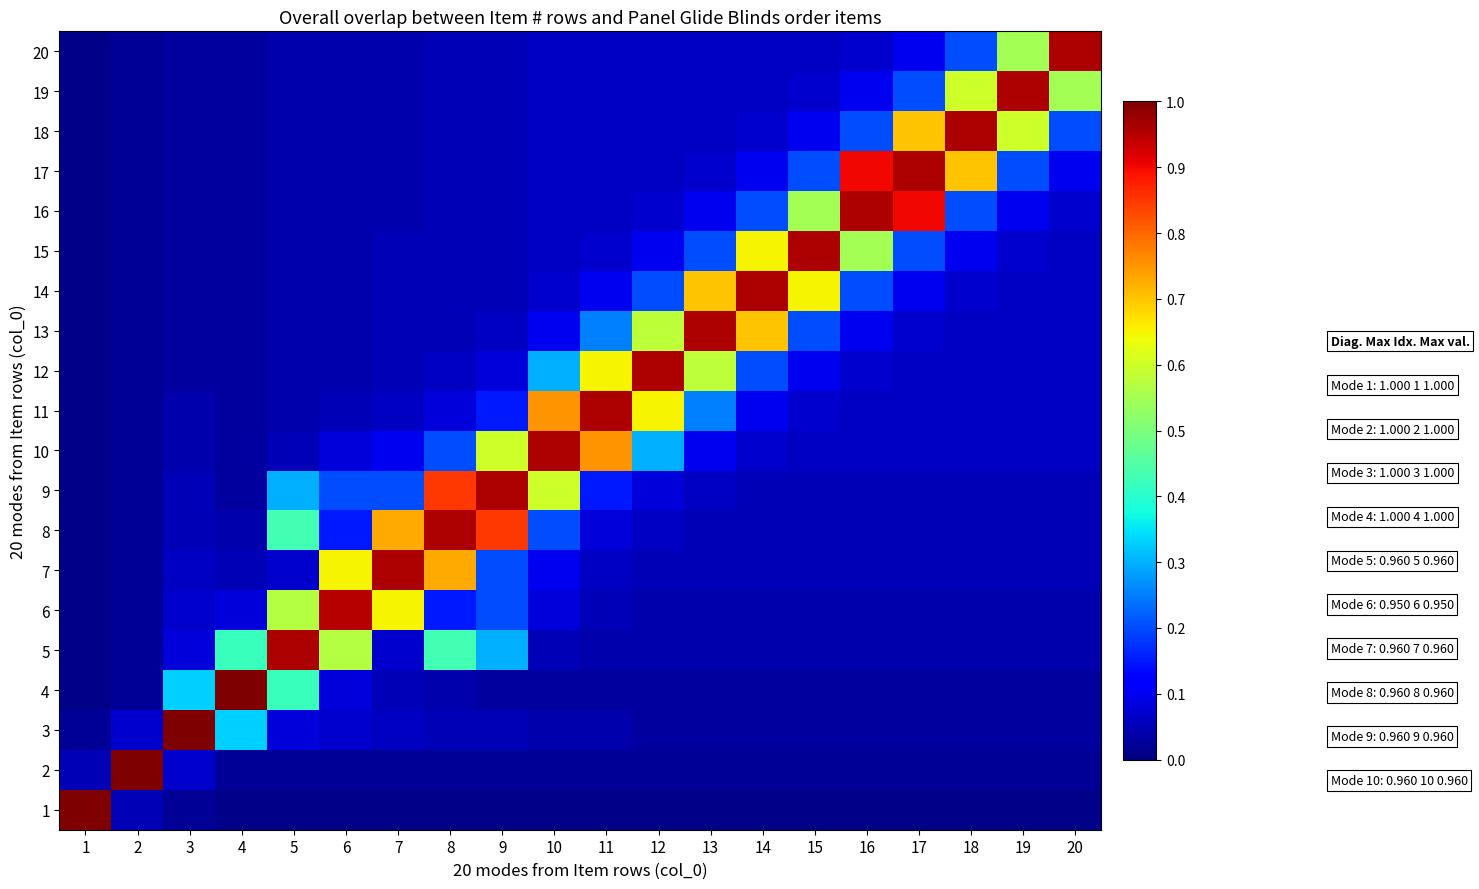

Reading left to right, what are all the values shown in this chart?

1: 1=1.0	2=0.1	3=0.0	4=0.0	5=0.0	6=0.0	7=0.0	8=0.0	9=0.0	10=0.0	11=0.0	12=0.0	13=0.0	14=0.0	15=0.0	16=0.0	17=0.0	18=0.0	19=0.0	20=0.0
2: 1=0.1	2=1.0	3=0.1	4=0.0	5=0.0	6=0.0	7=0.0	8=0.0	9=0.0	10=0.0	11=0.0	12=0.0	13=0.0	14=0.0	15=0.0	16=0.0	17=0.0	18=0.0	19=0.0	20=0.0
3: 1=0.0	2=0.1	3=1.0	4=0.3	5=0.1	6=0.1	7=0.1	8=0.1	9=0.1	10=0.0	11=0.0	12=0.0	13=0.0	14=0.0	15=0.0	16=0.0	17=0.0	18=0.0	19=0.0	20=0.0
4: 1=0.0	2=0.0	3=0.3	4=1.0	5=0.4	6=0.1	7=0.1	8=0.0	9=0.0	10=0.0	11=0.0	12=0.0	13=0.0	14=0.0	15=0.0	16=0.0	17=0.0	18=0.0	19=0.0	20=0.0
5: 1=0.0	2=0.0	3=0.1	4=0.4	5=1.0	6=0.6	7=0.1	8=0.4	9=0.3	10=0.1	11=0.0	12=0.0	13=0.0	14=0.0	15=0.0	16=0.0	17=0.0	18=0.0	19=0.0	20=0.0
6: 1=0.0	2=0.0	3=0.1	4=0.1	5=0.6	6=0.9	7=0.7	8=0.1	9=0.2	10=0.1	11=0.1	12=0.0	13=0.0	14=0.0	15=0.0	16=0.0	17=0.0	18=0.0	19=0.0	20=0.0
7: 1=0.0	2=0.0	3=0.1	4=0.1	5=0.1	6=0.7	7=1.0	8=0.7	9=0.2	10=0.1	11=0.1	12=0.1	13=0.1	14=0.1	15=0.1	16=0.1	17=0.1	18=0.1	19=0.1	20=0.1
8: 1=0.0	2=0.0	3=0.1	4=0.0	5=0.4	6=0.1	7=0.7	8=1.0	9=0.8	10=0.2	11=0.1	12=0.1	13=0.1	14=0.1	15=0.1	16=0.1	17=0.1	18=0.1	19=0.1	20=0.1
9: 1=0.0	2=0.0	3=0.1	4=0.0	5=0.3	6=0.2	7=0.2	8=0.8	9=1.0	10=0.6	11=0.1	12=0.1	13=0.1	14=0.1	15=0.1	16=0.1	17=0.1	18=0.1	19=0.1	20=0.1
10: 1=0.0	2=0.0	3=0.0	4=0.0	5=0.1	6=0.1	7=0.1	8=0.2	9=0.6	10=1.0	11=0.8	12=0.3	13=0.1	14=0.1	15=0.1	16=0.1	17=0.1	18=0.1	19=0.1	20=0.1
11: 1=0.0	2=0.0	3=0.0	4=0.0	5=0.0	6=0.1	7=0.1	8=0.1	9=0.1	10=0.8	11=1.0	12=0.7	13=0.2	14=0.1	15=0.1	16=0.1	17=0.1	18=0.1	19=0.1	20=0.1
12: 1=0.0	2=0.0	3=0.0	4=0.0	5=0.0	6=0.0	7=0.1	8=0.1	9=0.1	10=0.3	11=0.7	12=1.0	13=0.6	14=0.2	15=0.1	16=0.1	17=0.1	18=0.1	19=0.1	20=0.1
13: 1=0.0	2=0.0	3=0.0	4=0.0	5=0.0	6=0.0	7=0.1	8=0.1	9=0.1	10=0.1	11=0.2	12=0.6	13=1.0	14=0.7	15=0.2	16=0.1	17=0.1	18=0.1	19=0.1	20=0.1
14: 1=0.0	2=0.0	3=0.0	4=0.0	5=0.0	6=0.0	7=0.1	8=0.1	9=0.1	10=0.1	11=0.1	12=0.2	13=0.7	14=1.0	15=0.7	16=0.2	17=0.1	18=0.1	19=0.1	20=0.1
15: 1=0.0	2=0.0	3=0.0	4=0.0	5=0.0	6=0.0	7=0.1	8=0.1	9=0.1	10=0.1	11=0.1	12=0.1	13=0.2	14=0.7	15=1.0	16=0.6	17=0.2	18=0.1	19=0.1	20=0.1
16: 1=0.0	2=0.0	3=0.0	4=0.0	5=0.0	6=0.0	7=0.0	8=0.1	9=0.1	10=0.1	11=0.1	12=0.1	13=0.1	14=0.2	15=0.6	16=1.0	17=0.9	18=0.2	19=0.1	20=0.1
17: 1=0.0	2=0.0	3=0.0	4=0.0	5=0.0	6=0.0	7=0.0	8=0.1	9=0.1	10=0.1	11=0.1	12=0.1	13=0.1	14=0.1	15=0.2	16=0.9	17=1.0	18=0.7	19=0.2	20=0.1
18: 1=0.0	2=0.0	3=0.0	4=0.0	5=0.0	6=0.0	7=0.0	8=0.1	9=0.1	10=0.1	11=0.1	12=0.1	13=0.1	14=0.1	15=0.1	16=0.2	17=0.7	18=1.0	19=0.6	20=0.2
19: 1=0.0	2=0.0	3=0.0	4=0.0	5=0.0	6=0.0	7=0.0	8=0.1	9=0.1	10=0.1	11=0.1	12=0.1	13=0.1	14=0.1	15=0.1	16=0.1	17=0.2	18=0.6	19=1.0	20=0.6
20: 1=0.0	2=0.0	3=0.0	4=0.0	5=0.0	6=0.0	7=0.0	8=0.1	9=0.1	10=0.1	11=0.1	12=0.1	13=0.1	14=0.1	15=0.1	16=0.1	17=0.1	18=0.2	19=0.6	20=1.0